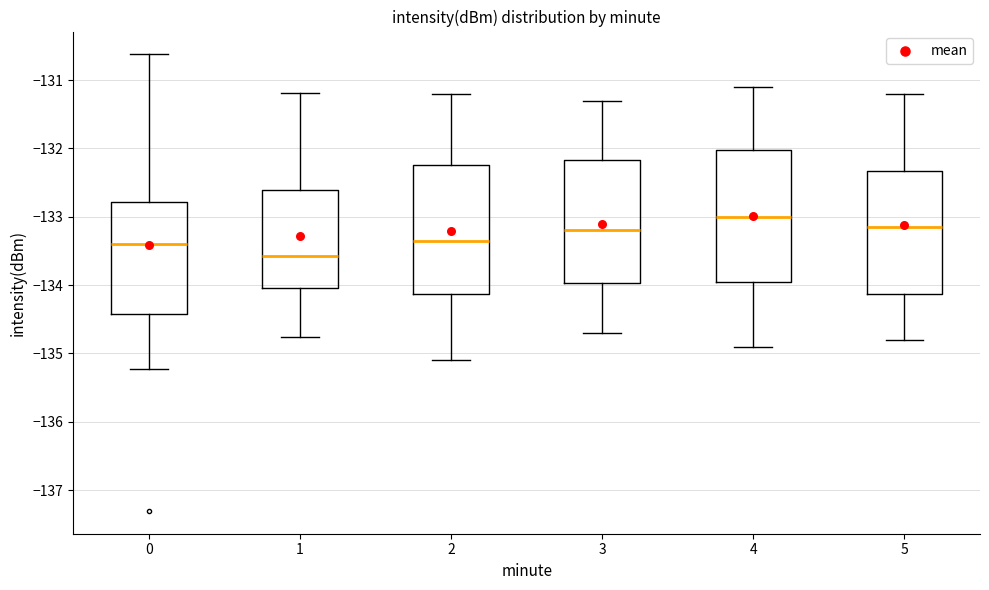

Where is the lower edge of the box at x = 4 on the y-axis? The values are not printed on the chart, so give them approximately, as read against the axis.

-133.9